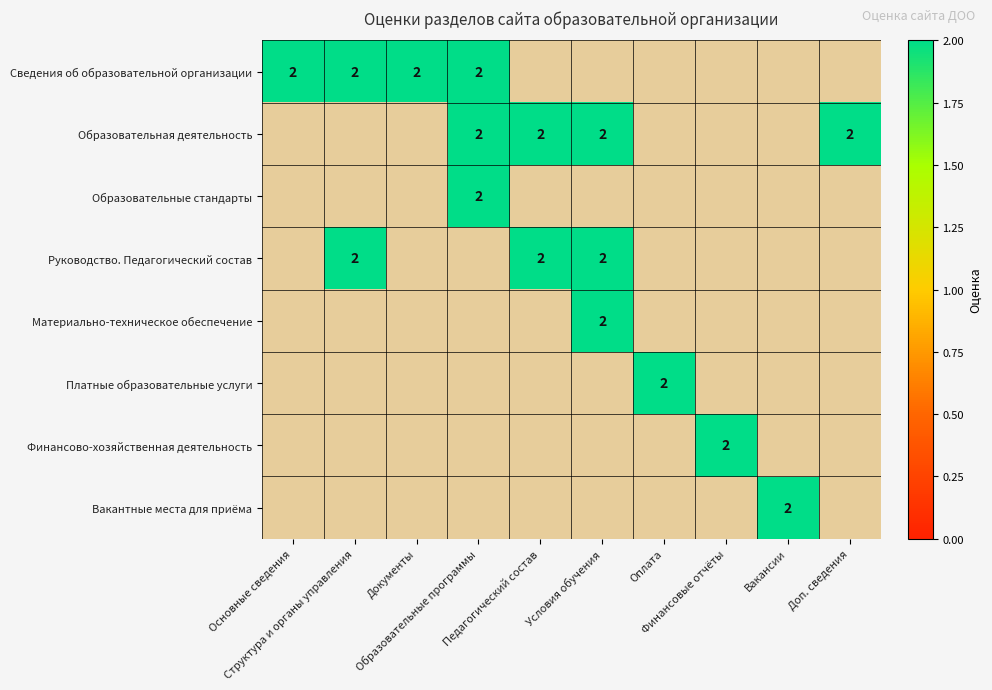

True or false: Финансово-хозяйственная деятельность has a value of 0 at Вакансии.

True